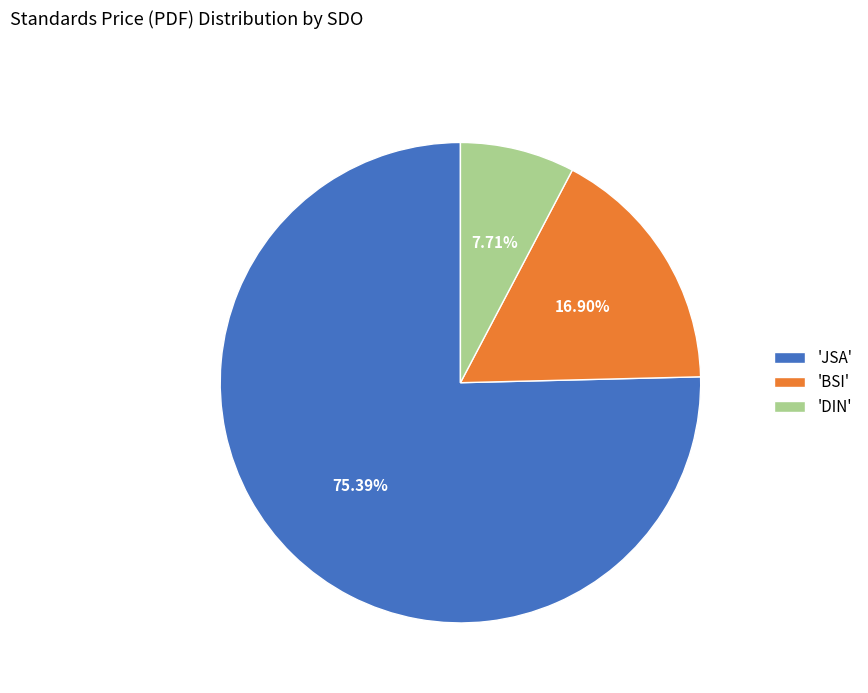

Rank the categories by value from highest to lowest.

'JSA', 'BSI', 'DIN'